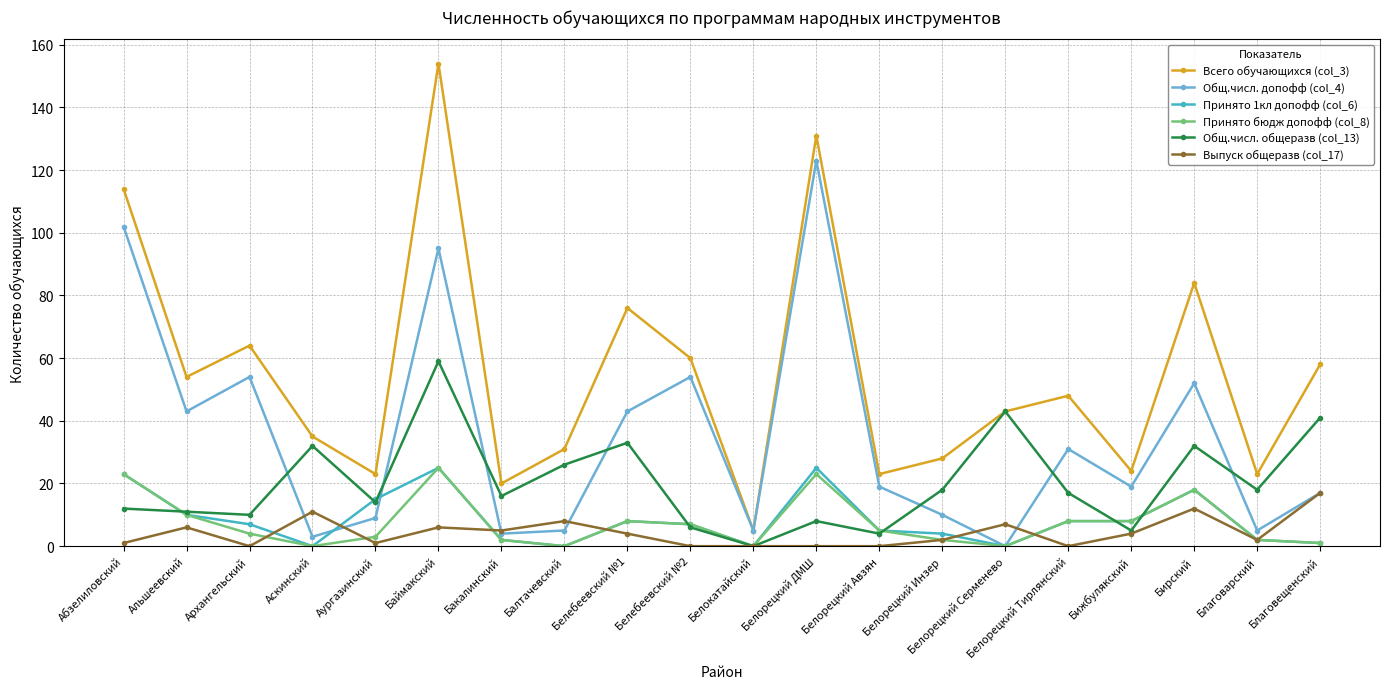

What is the maximum value shown in the chart?

154